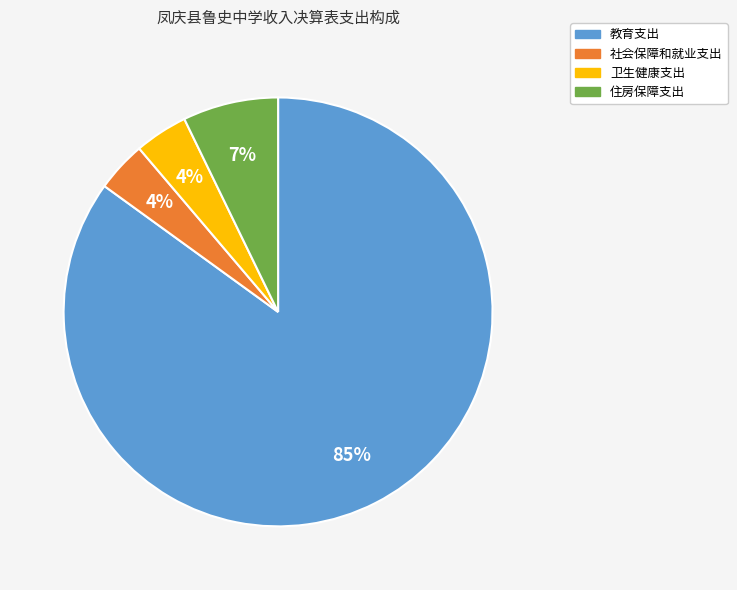

To the nearest percent, what is the difference between the largest and smallest slice percentages?

81%